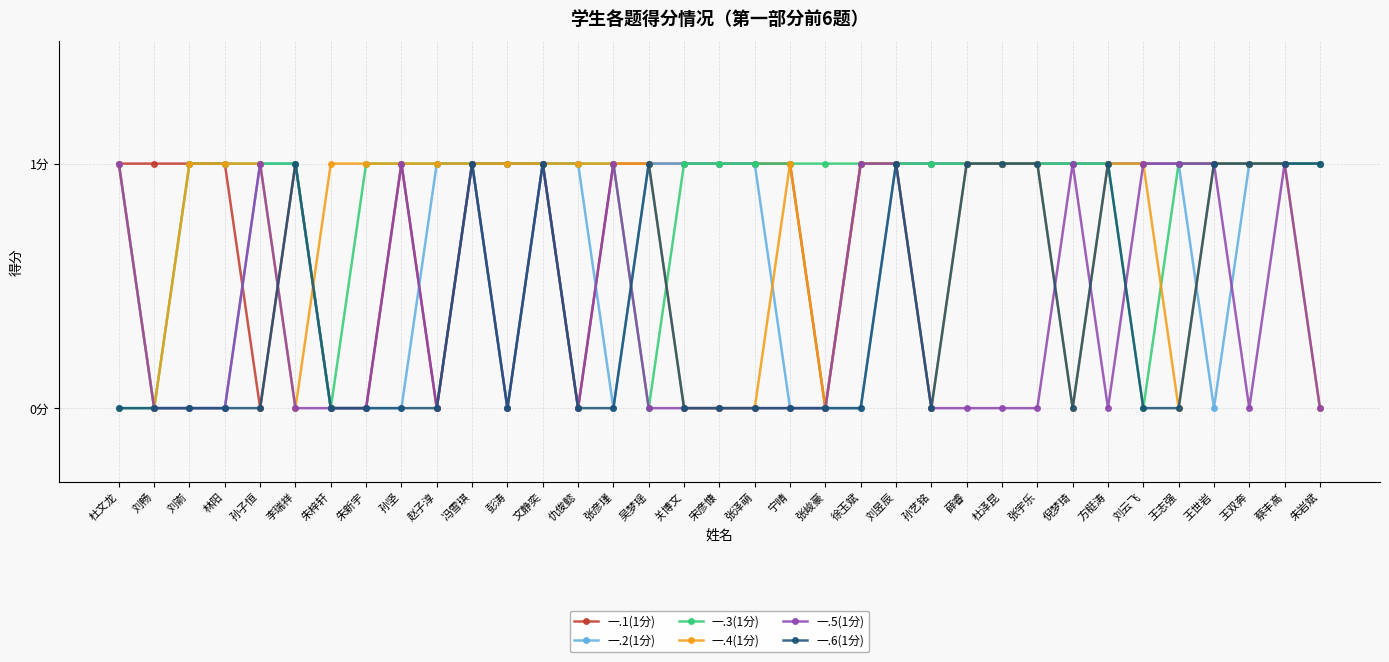

True or false: 一.5(1分) has more than 1 points higher than both neighbors.

True